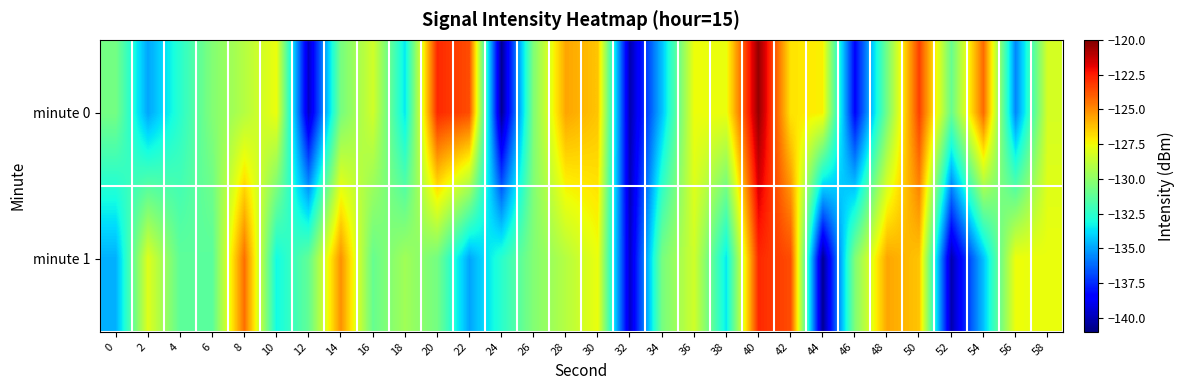

List the series in order of their peak value, lowest first.

minute 1, minute 0